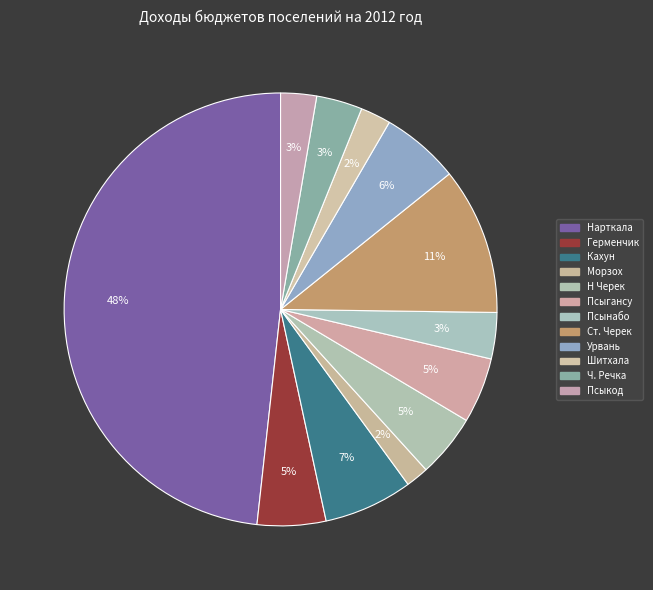

How many segments does this pie chart have?

12